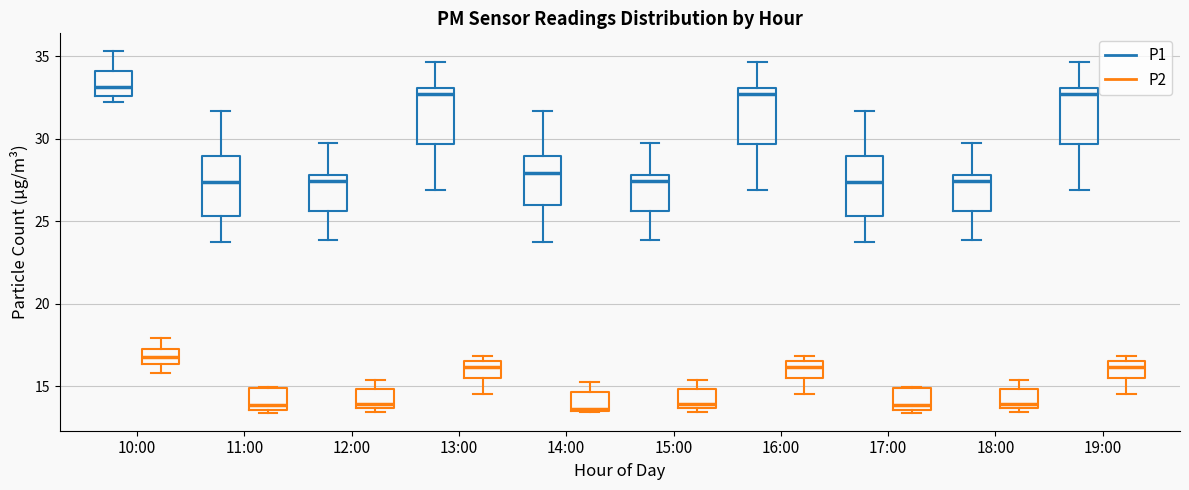

Where is the lower edge of the box for 16:00 (P1) on the y-axis? The values are not printed on the chart, so give them approximately, as read against the axis.

29.5